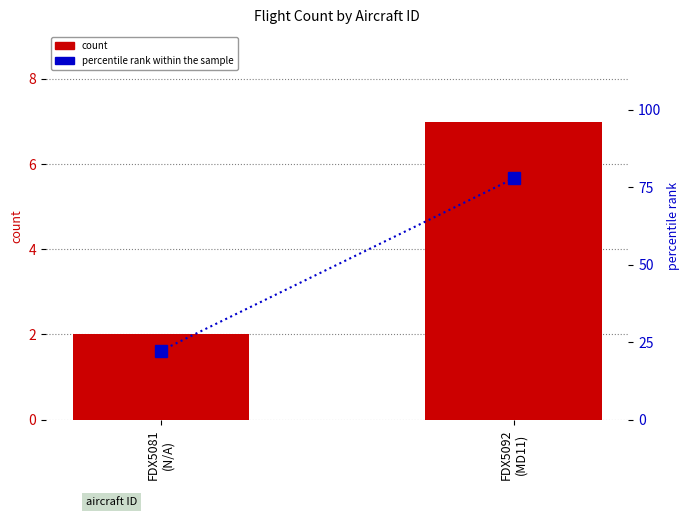

Between FDX5081
(N/A) and FDX5092
(MD11), which series saw the biggest shift?

percentile rank within the sample